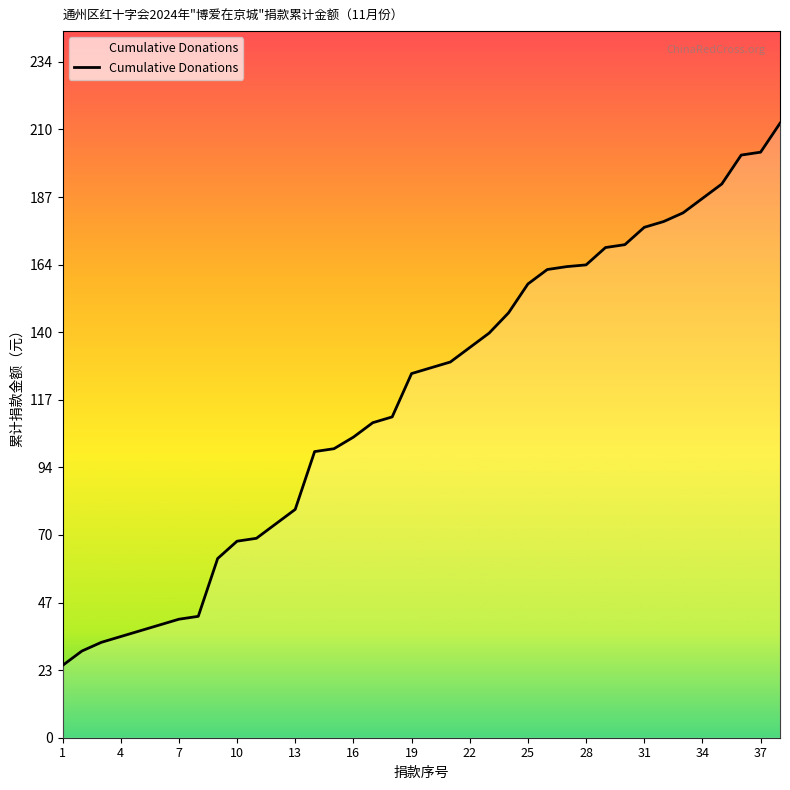

What is the maximum value shown in the chart?

212.6